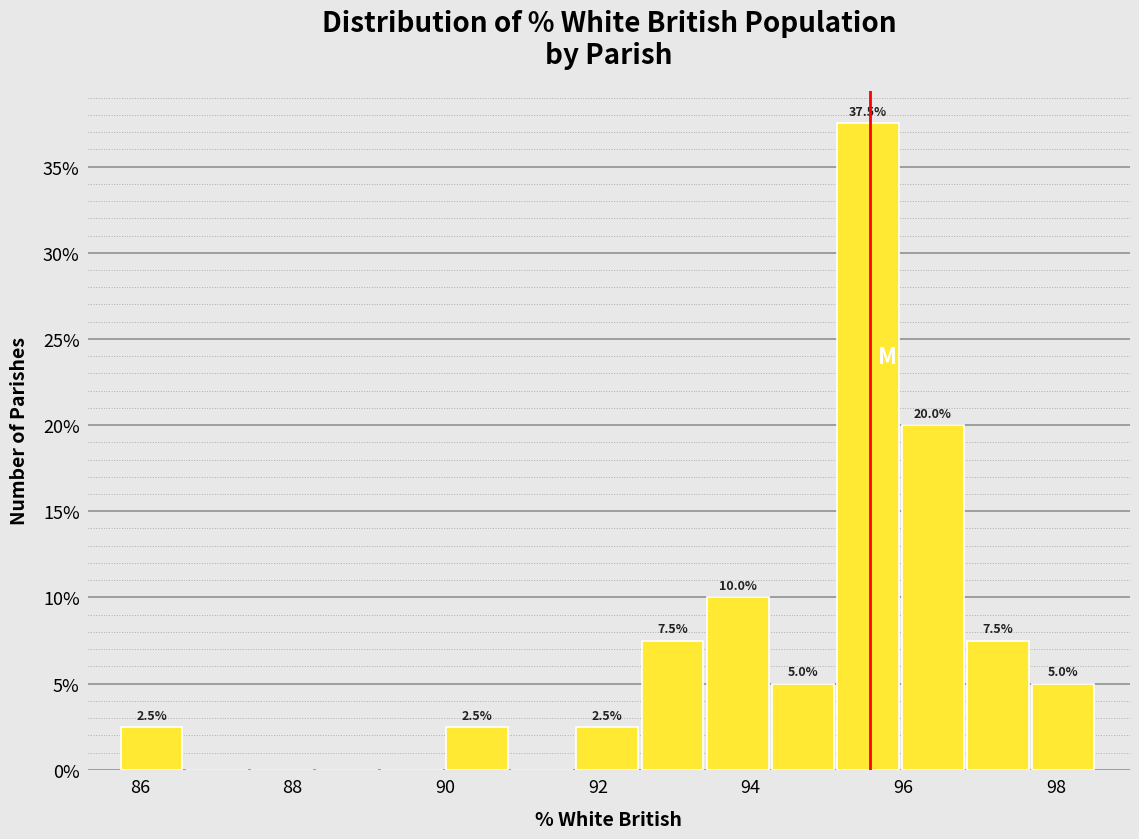

Over which range of the x-axis is the bar tallest?

95.2 to 96.0